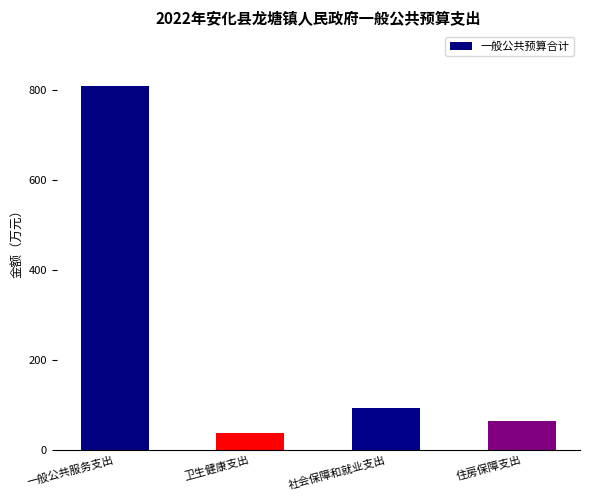

Rank the categories by value from lowest to highest.

卫生健康支出, 住房保障支出, 社会保障和就业支出, 一般公共服务支出